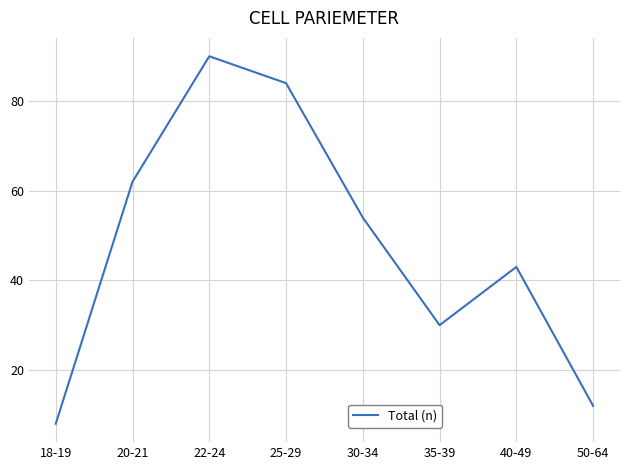

Between 30-34 and 25-29, which is larger?

25-29